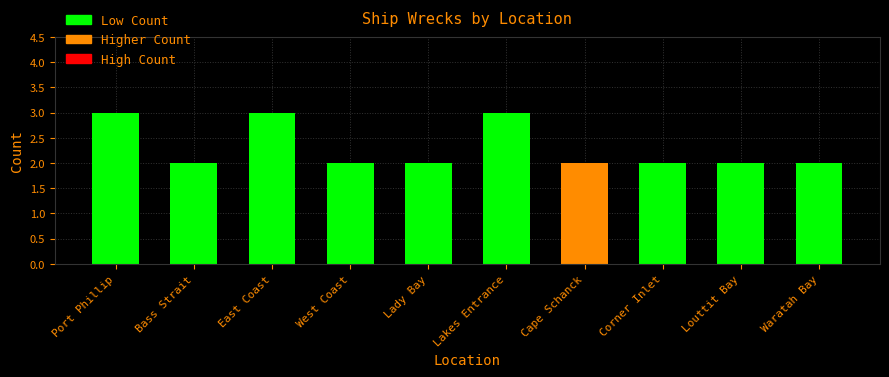

Reading left to right, what are all the values shown in this chart?

3	2	3	2	2	3	2	2	2	2